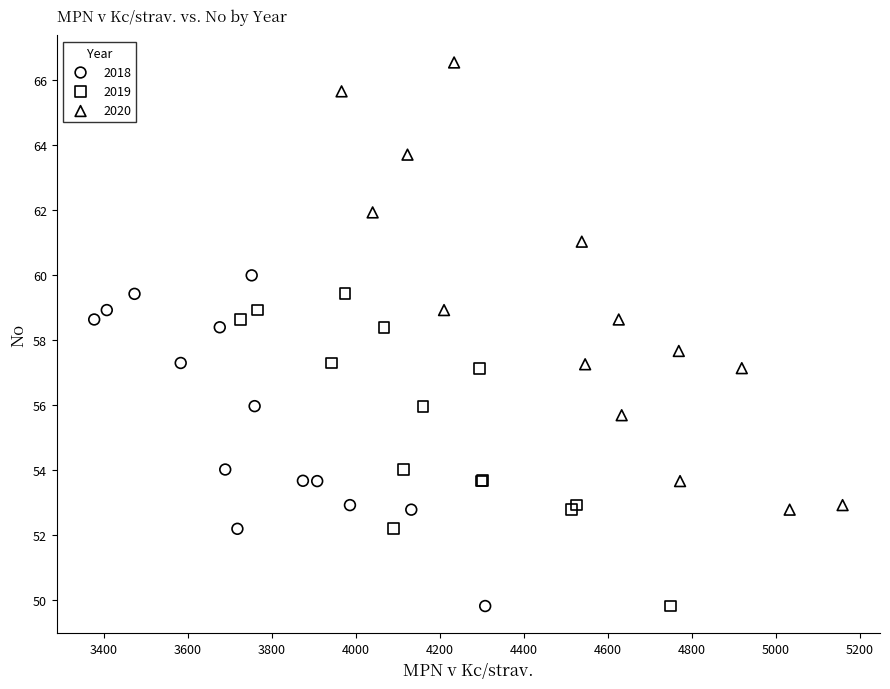

What are all the series names shown in the legend?

2018, 2019, 2020